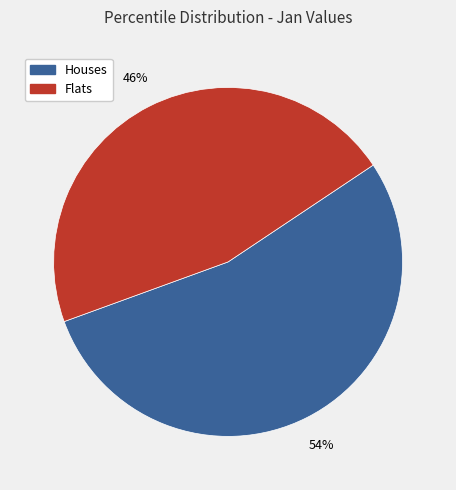

To the nearest percent, what is the difference between the largest and smallest slice percentages?

8%